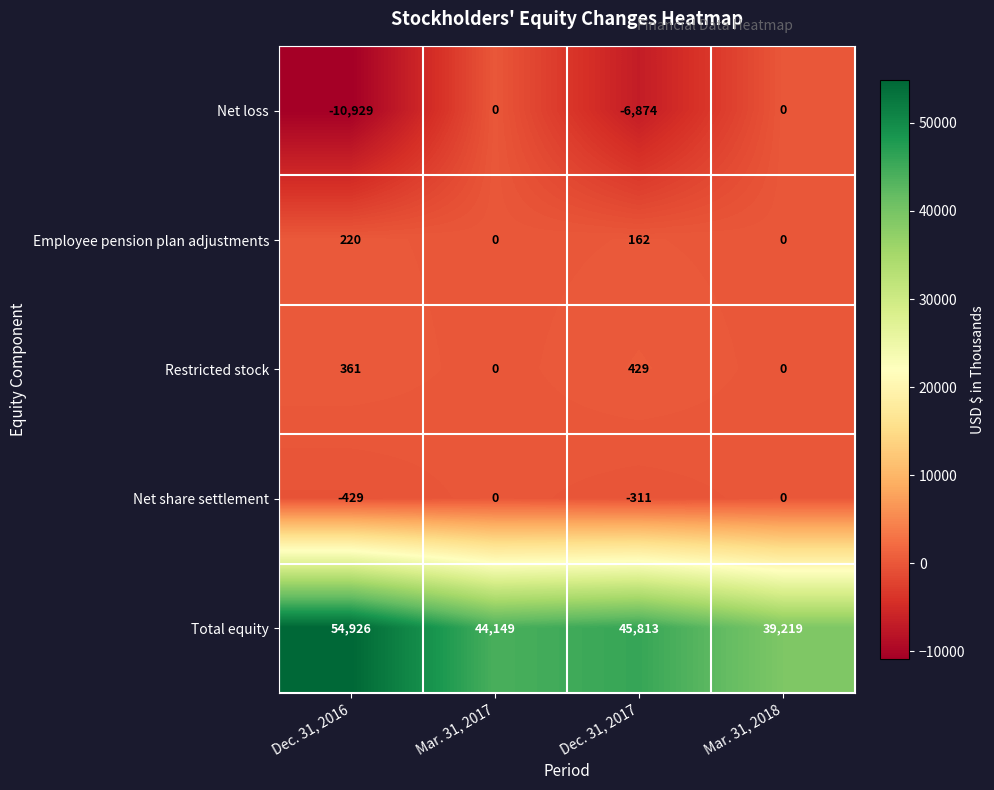

What is the minimum value shown in the chart?

-10929